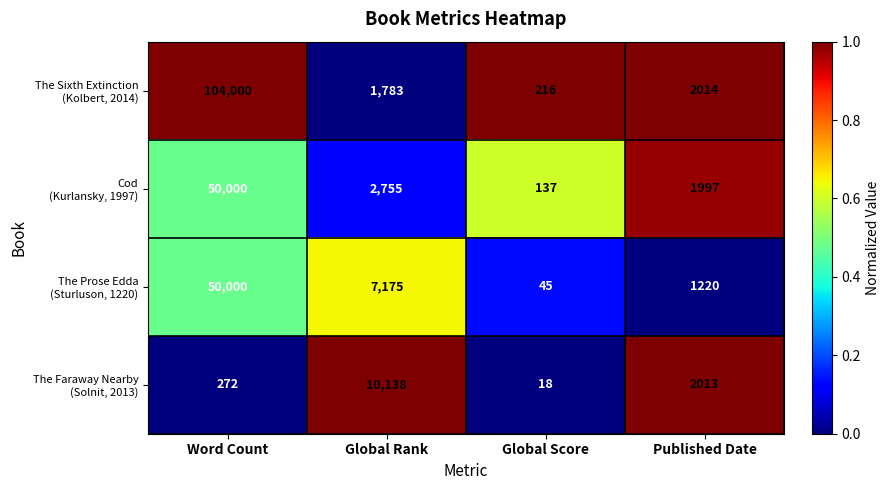

At which category does the chart reach its minimum across all series?

Global Score